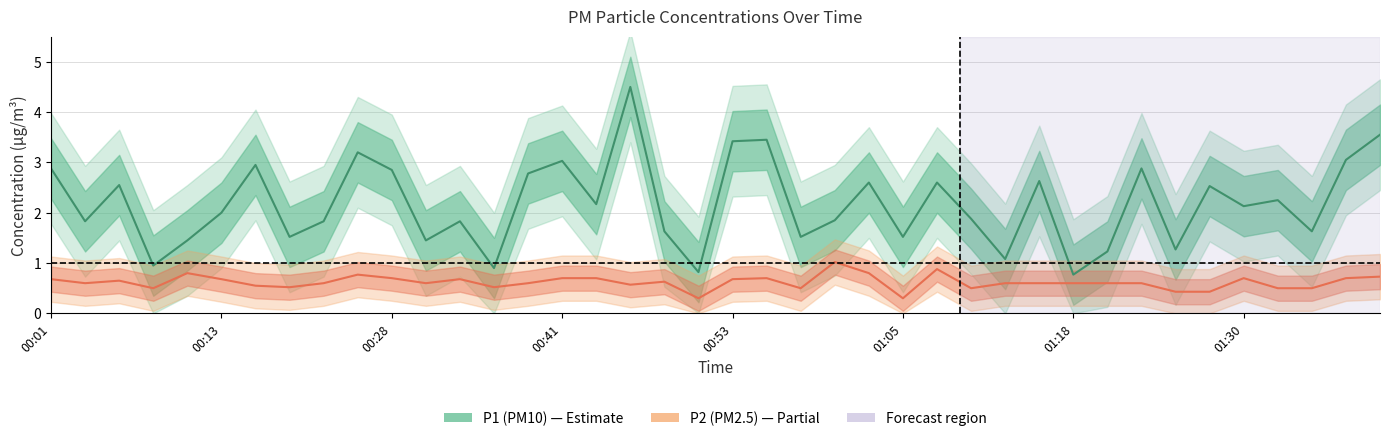

Is the value of P1 (PM10) at 36 greater than the value of P2 (PM2.5) at 00:28?

Yes